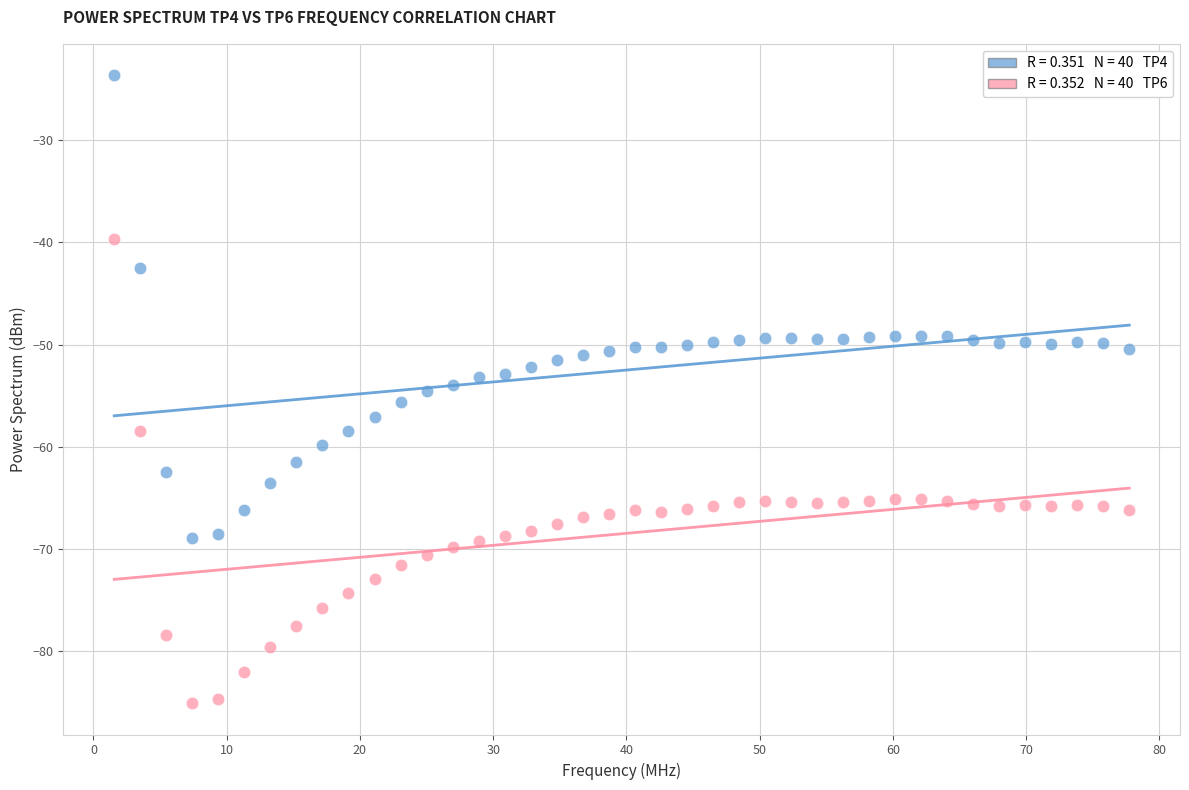

Across all data points, what is the range of Y values (max minus min)?

61.5